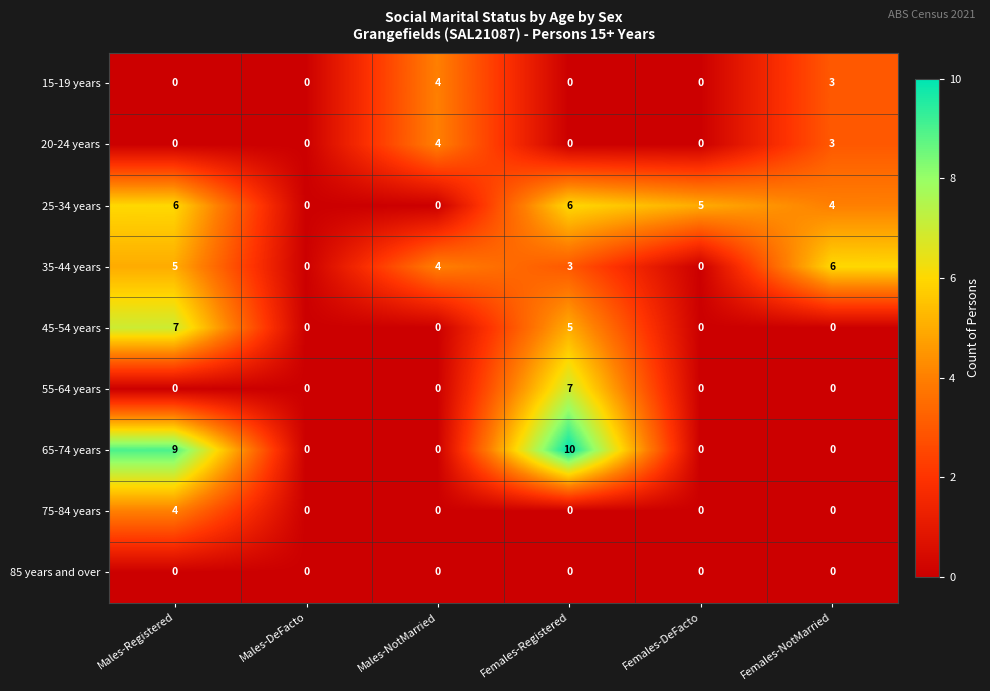

The value of 55-64 years at Females-NotMarried is -4. True or false?

False